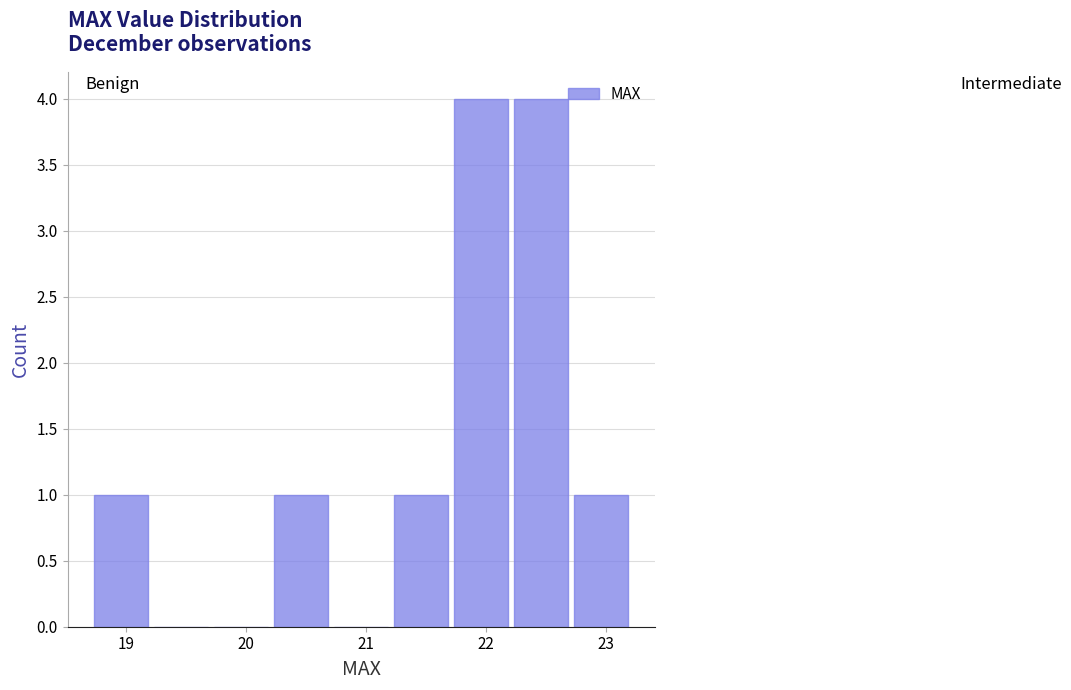

What is the height of the bar covering 18.71 to 19.21 on the x-axis? Neither the bar edges nor the heights are printed on the chart, so give them approximately, as read against the axes.

1